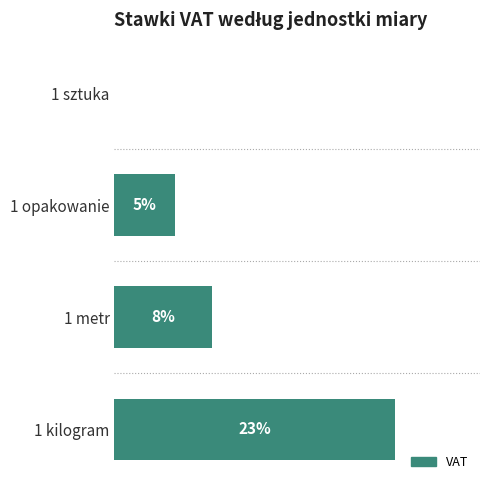

Are the bars horizontal?

Yes